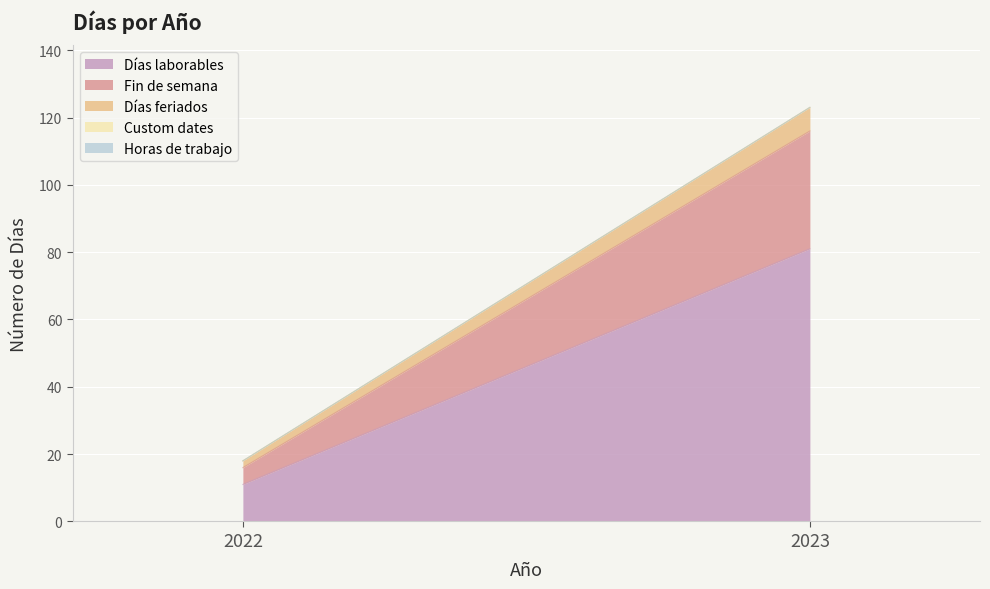

Which series has the widest spread of values?

Días laborables